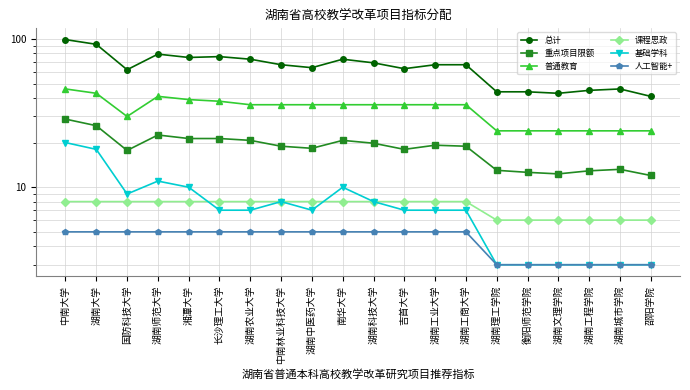

Is the value of 总计 at 湖南城市学院 greater than the value of 普通教育 at 邵阳学院?

Yes